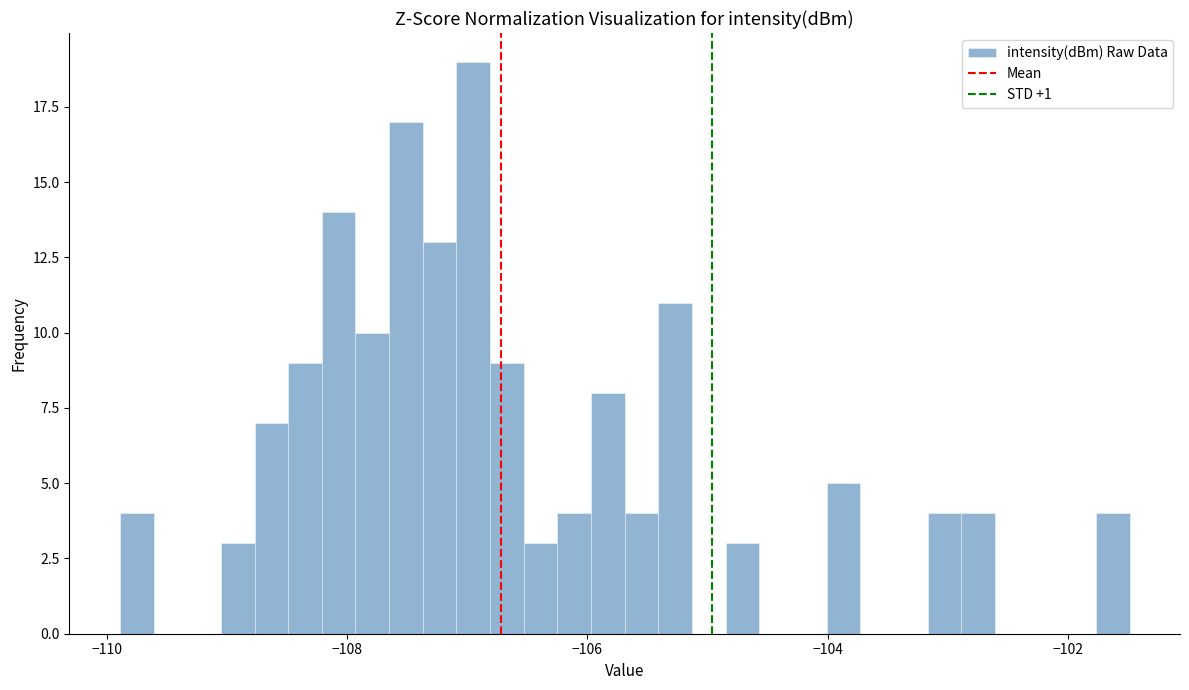

Read against the x-axis, roughly where is the centre of the tallest bar?

-107.0